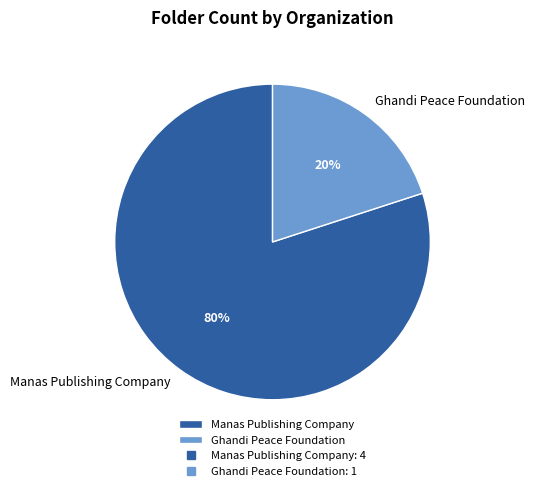

Which slice is the smallest?

Ghandi Peace Foundation